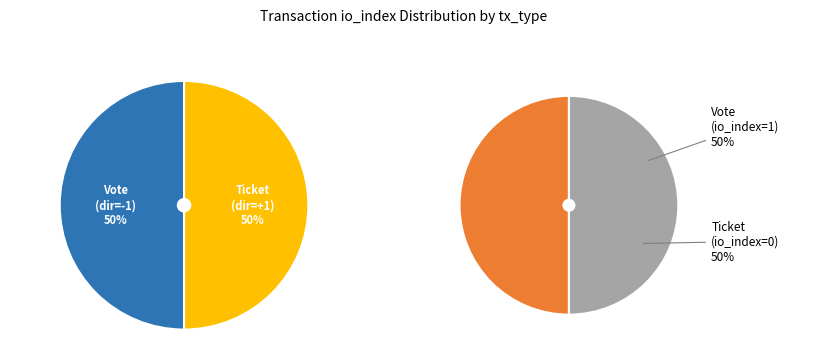

Which category accounts for the majority?

Vote (io_index=1)